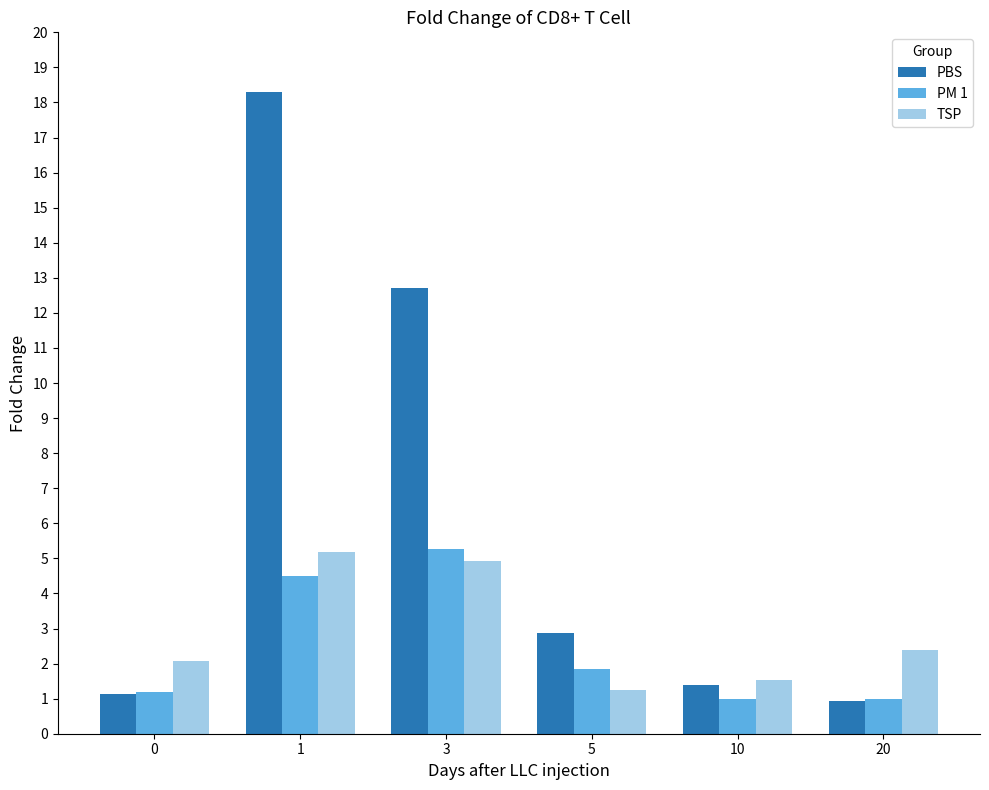

How many bars are there in each group?

3